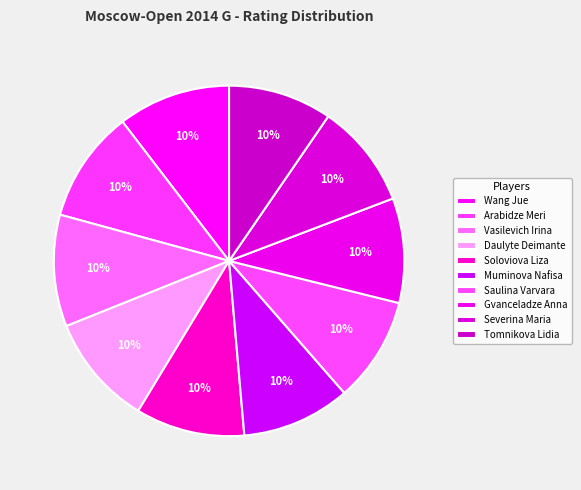

How many segments does this pie chart have?

10